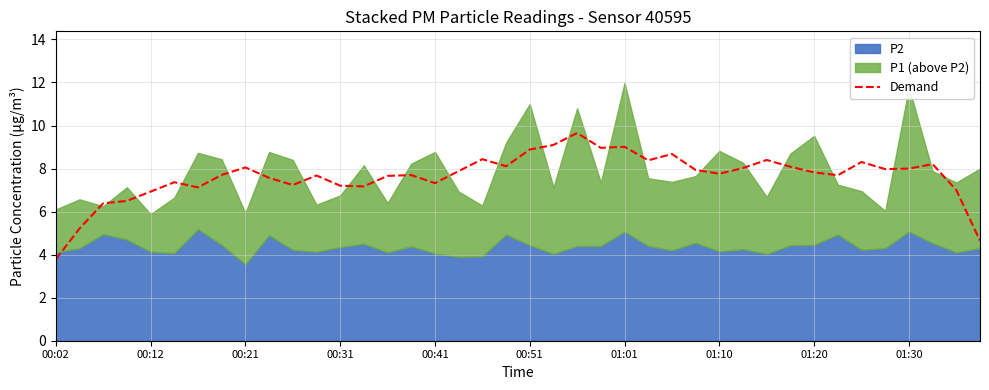

What is the lowest value of the Demand series?

3.8